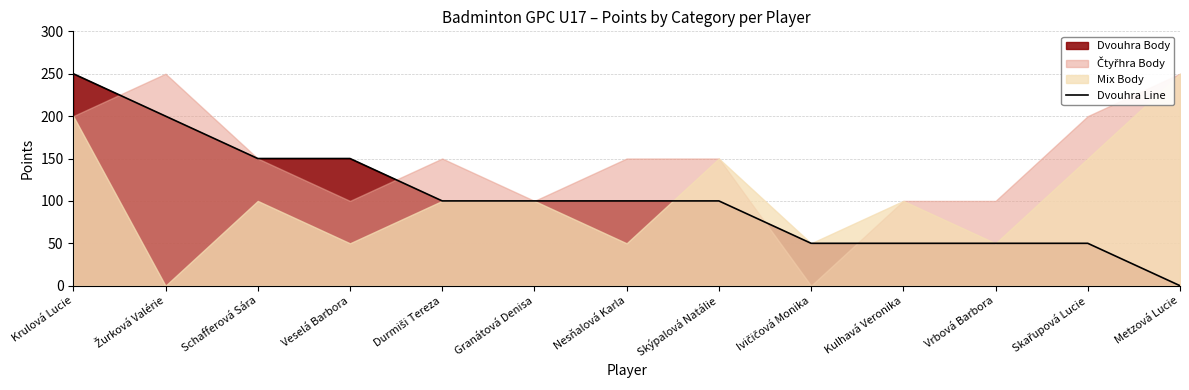

True or false: there are more than 1 points higher than both neighbors.

False